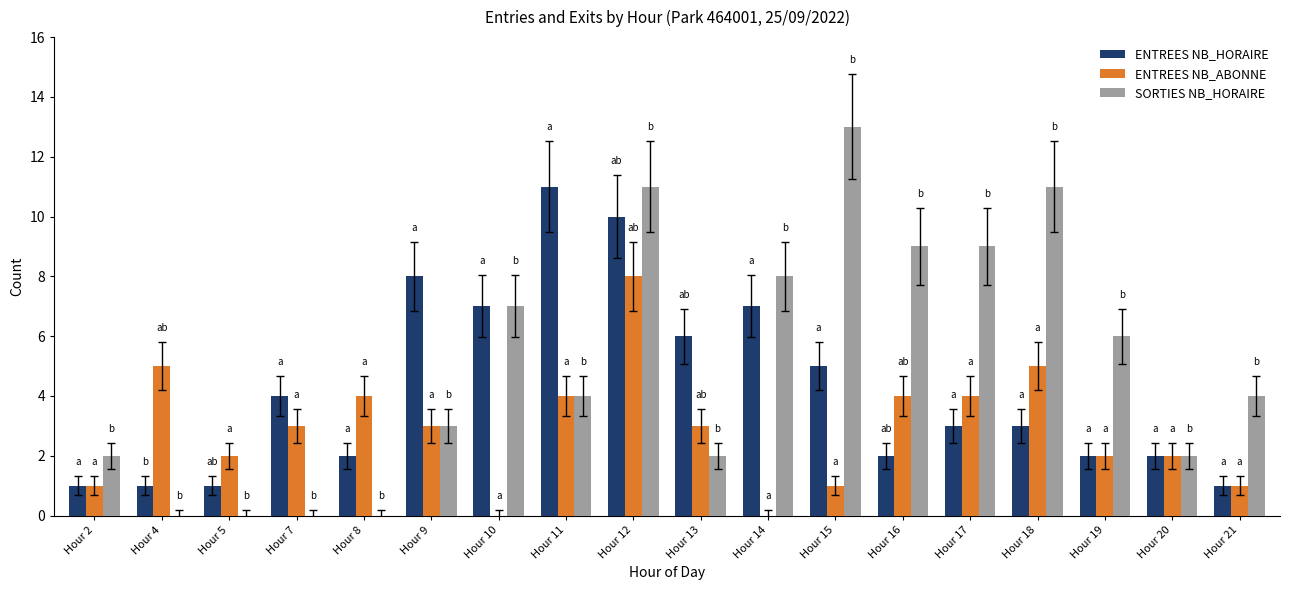

Reading left to right, what are all the values shown in this chart?

ENTREES NB_HORAIRE: Hour 2=1	Hour 4=1	Hour 5=1	Hour 7=4	Hour 8=2	Hour 9=8	Hour 10=7	Hour 11=11	Hour 12=10	Hour 13=6	Hour 14=7	Hour 15=5	Hour 16=2	Hour 17=3	Hour 18=3	Hour 19=2	Hour 20=2	Hour 21=1
ENTREES NB_ABONNE: Hour 2=1	Hour 4=5	Hour 5=2	Hour 7=3	Hour 8=4	Hour 9=3	Hour 10=0	Hour 11=4	Hour 12=8	Hour 13=3	Hour 14=0	Hour 15=1	Hour 16=4	Hour 17=4	Hour 18=5	Hour 19=2	Hour 20=2	Hour 21=1
SORTIES NB_HORAIRE: Hour 2=2	Hour 4=0	Hour 5=0	Hour 7=0	Hour 8=0	Hour 9=3	Hour 10=7	Hour 11=4	Hour 12=11	Hour 13=2	Hour 14=8	Hour 15=13	Hour 16=9	Hour 17=9	Hour 18=11	Hour 19=6	Hour 20=2	Hour 21=4